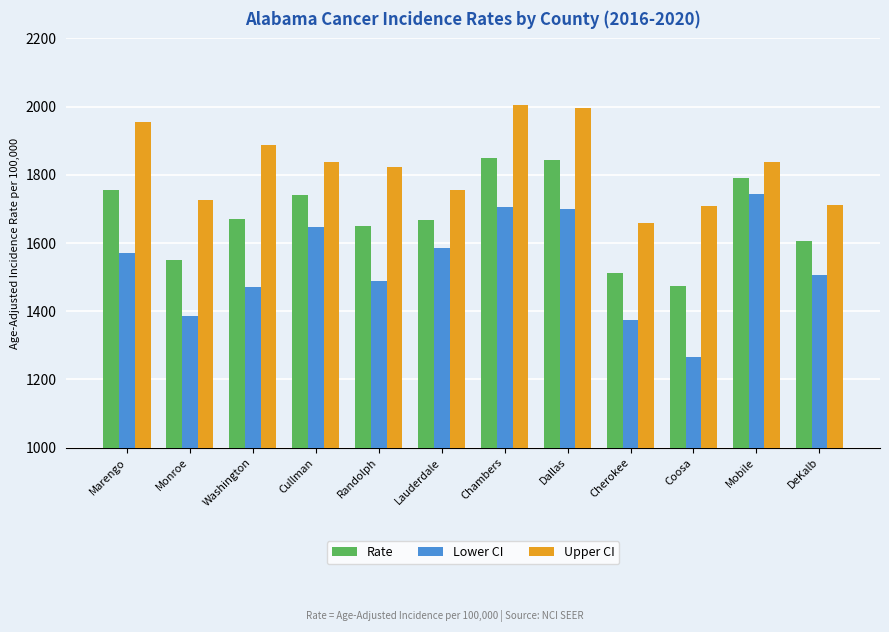

Is the value of Lower CI at Washington greater than the value of Rate at Cherokee?

No